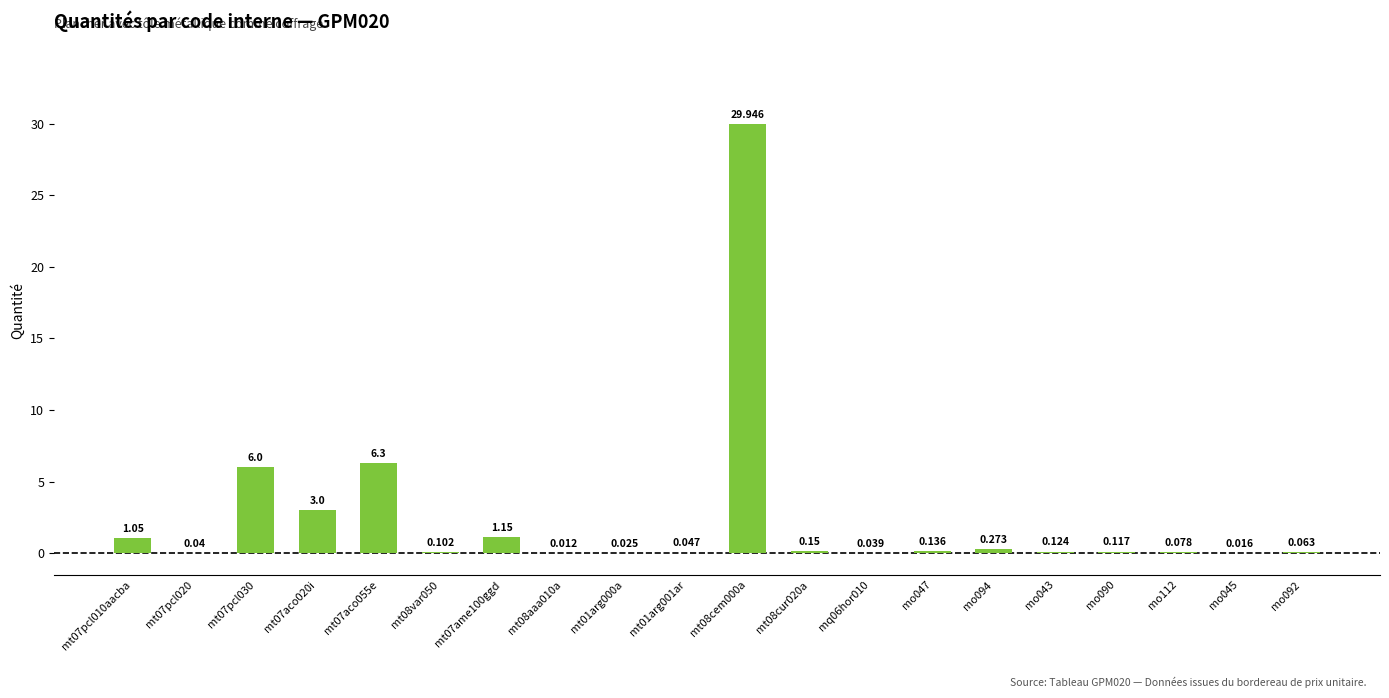

At which label is the value closest to 14?

mt07aco055e